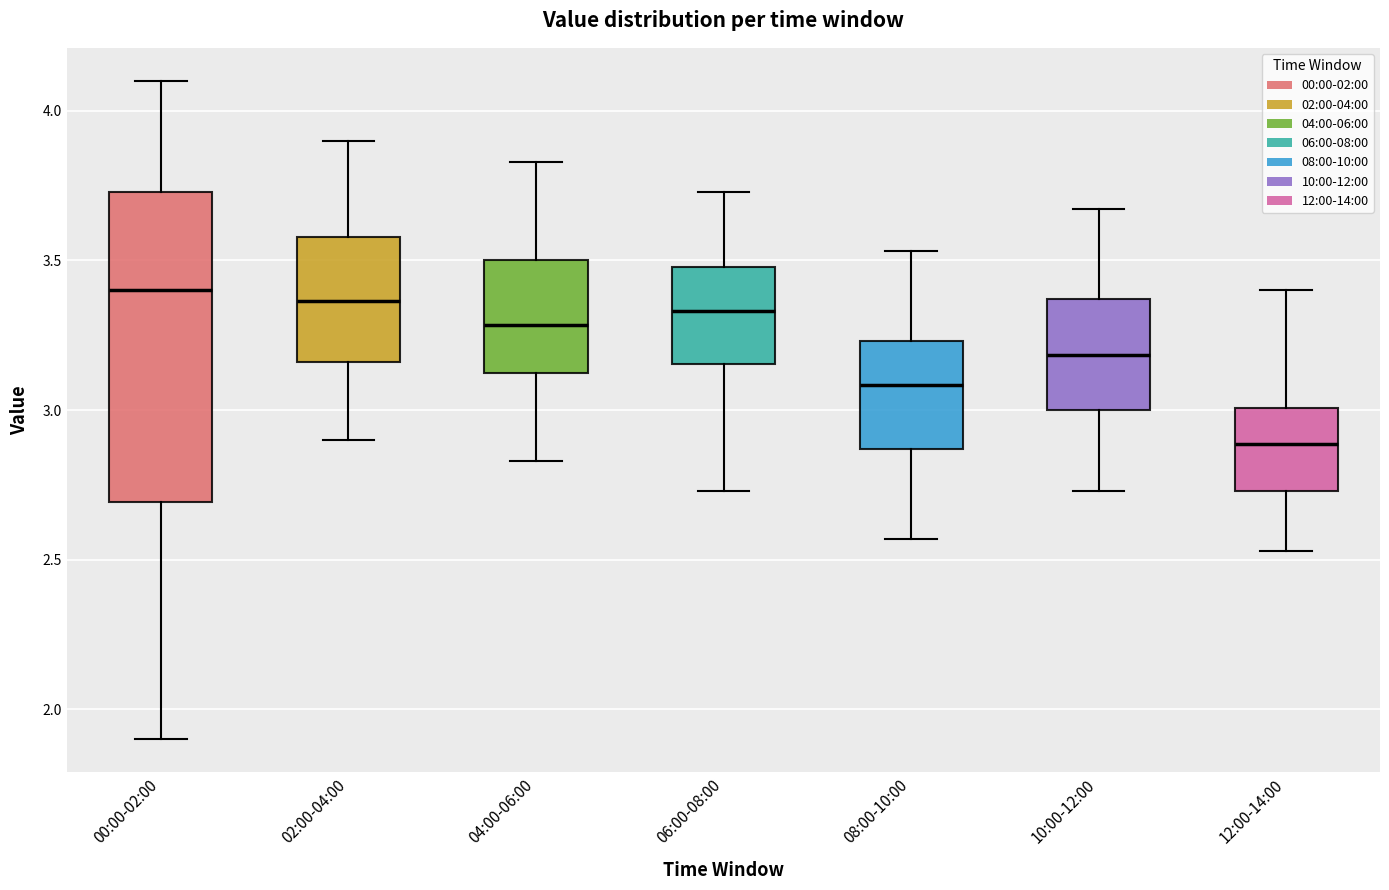

Reading left to right, read every box against the y-axis: the position of its median line, the range the box covers, and the ends of its whiskers. The values are not printed on the chart, so give them approximately, as read against the axis.

00:00-02:00: median 3.40, box 2.70 to 3.75, whiskers 1.90 to 4.10
02:00-04:00: median 3.35, box 3.15 to 3.60, whiskers 2.90 to 3.90
04:00-06:00: median 3.30, box 3.10 to 3.50, whiskers 2.85 to 3.85
06:00-08:00: median 3.35, box 3.15 to 3.50, whiskers 2.75 to 3.75
08:00-10:00: median 3.10, box 2.85 to 3.25, whiskers 2.55 to 3.55
10:00-12:00: median 3.20, box 3.00 to 3.35, whiskers 2.75 to 3.65
12:00-14:00: median 2.90, box 2.75 to 3.00, whiskers 2.55 to 3.40